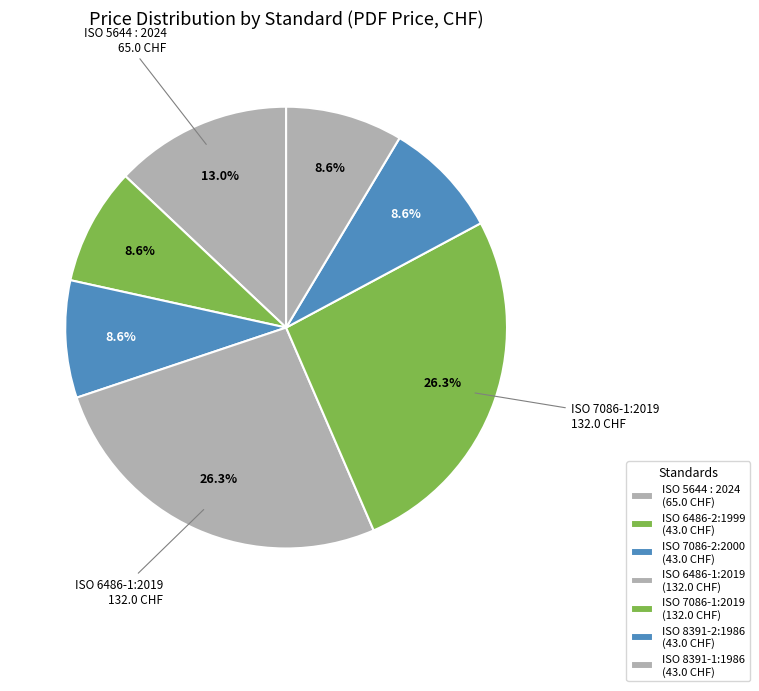

To the nearest percent, what is the combined percentage of ISO 6486-1:2019 and ISO 6486-2:1999?

35%